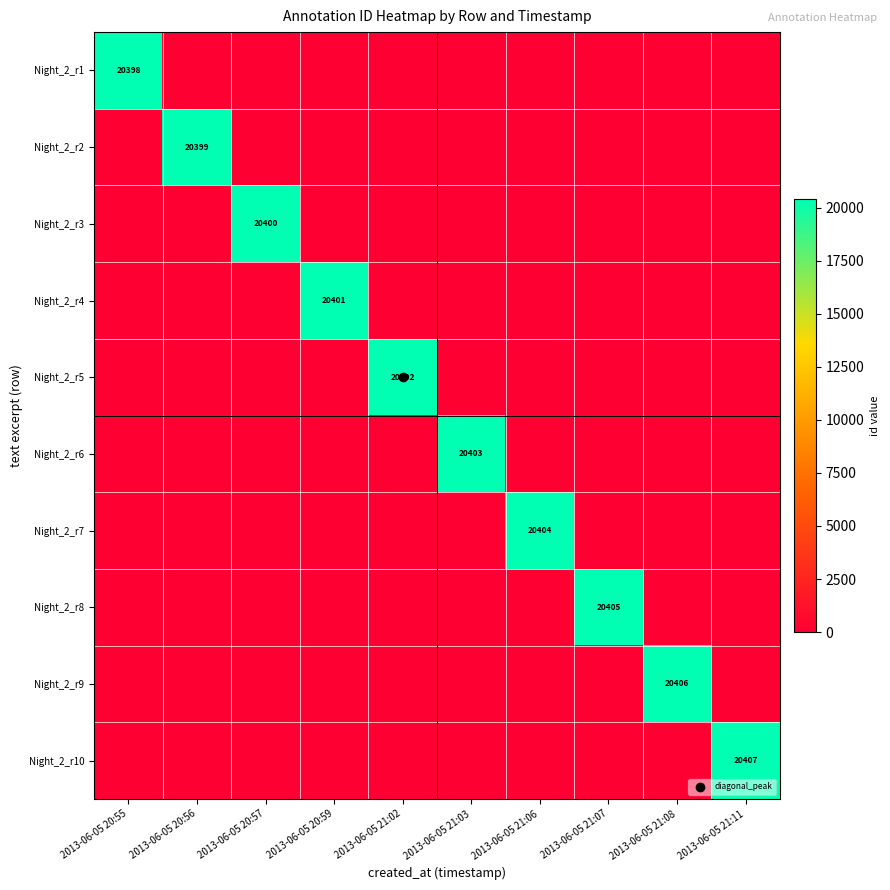

What is the average value of the Night_2_r5 series?

2040